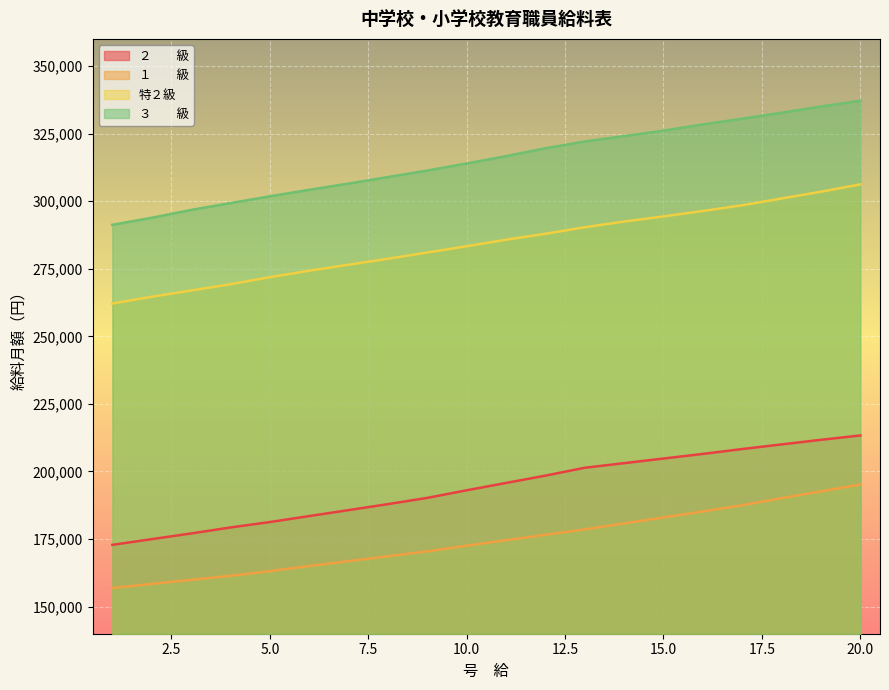

Which category has the highest value across all series?

20.0